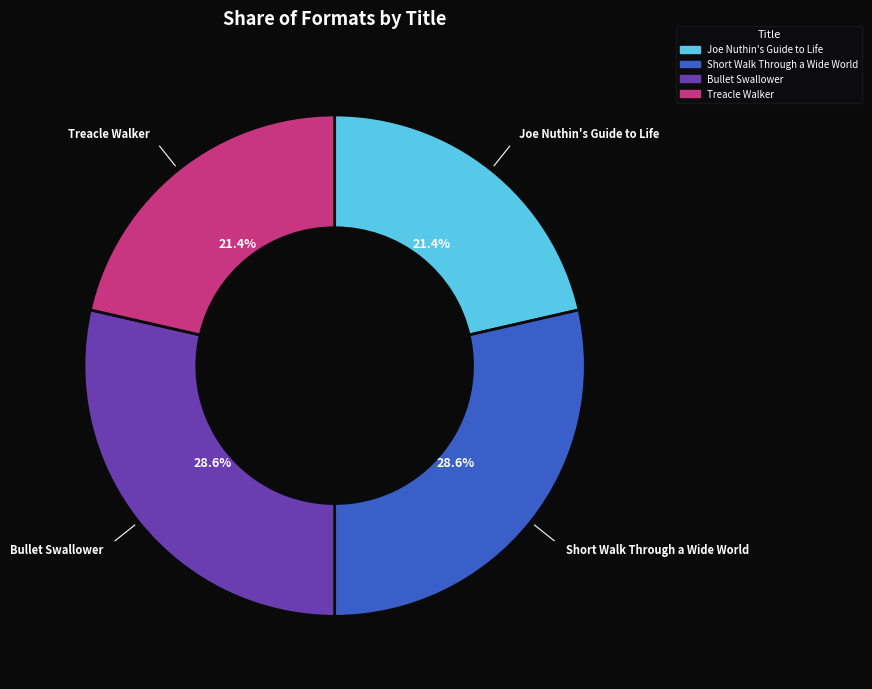

Between Short Walk Through a Wide World and Treacle Walker, which is larger?

Short Walk Through a Wide World